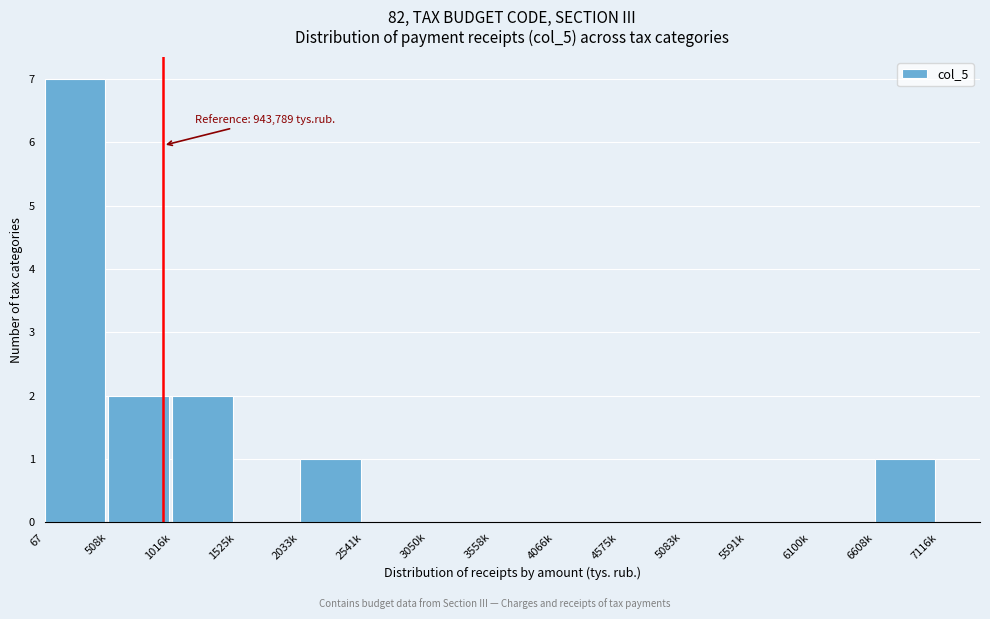

Reading left to right, list all the values displayed in this chart.

67=7	508k=2	1016k=2	1525k=0	2033k=1	2541k=0	3050k=0	3558k=0	4066k=0	4575k=0	5083k=0	5591k=0	6100k=0	6608k=1